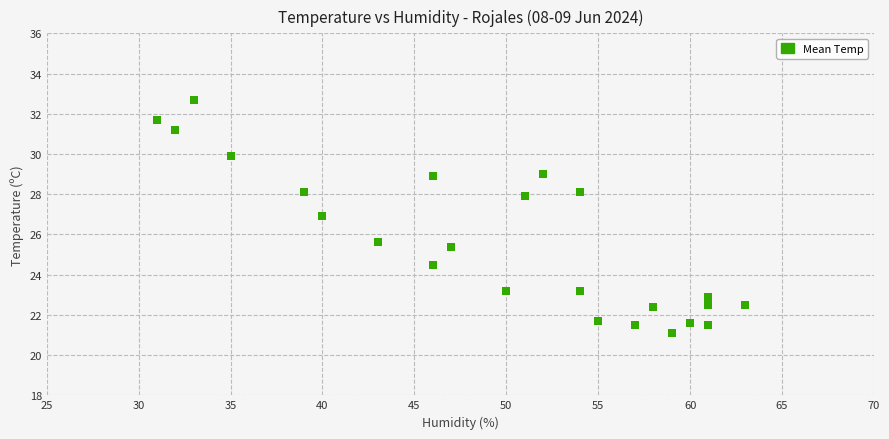

What is the range of Y values (max minus min)?

11.6